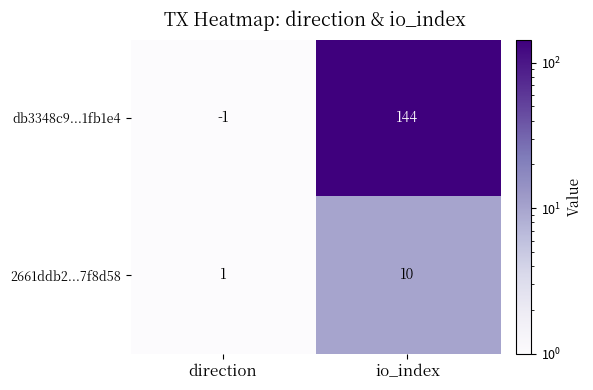

Which series has the largest range (max minus min)?

db3348c9...1fb1e4